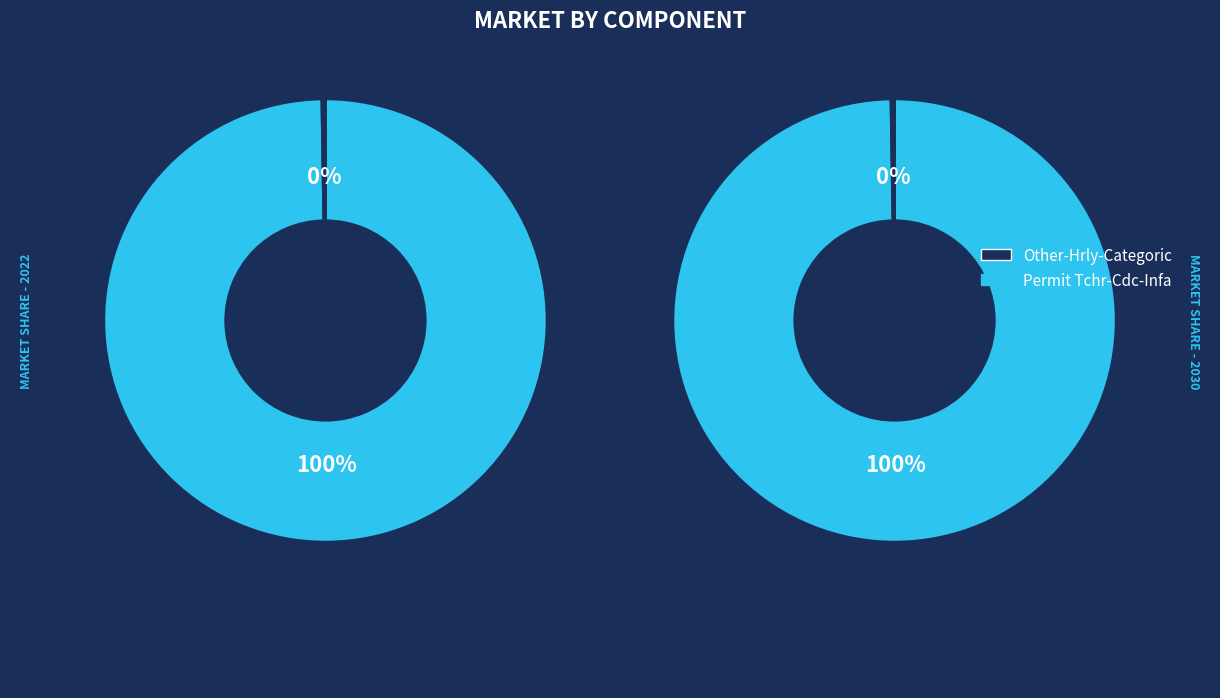

Does Other-Hrly-Categoric account for over 50% of the chart?

No